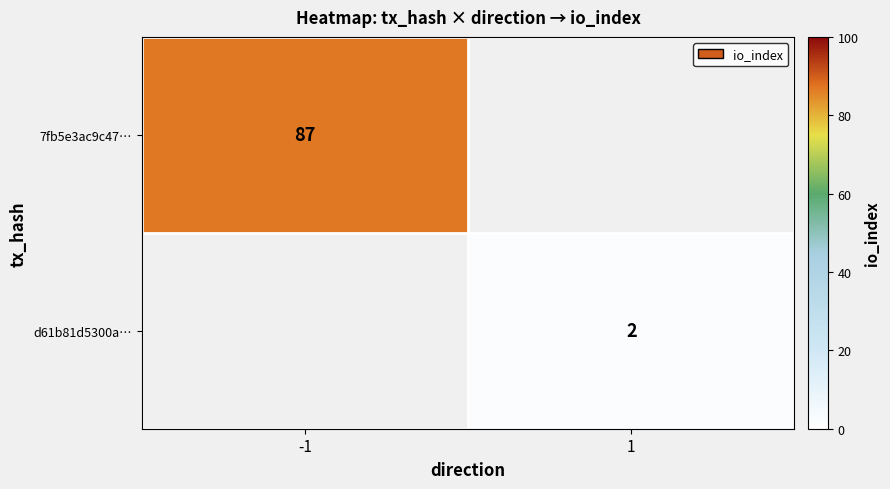

Is it true that d61b81d5300a… equals 2 at 1?

True